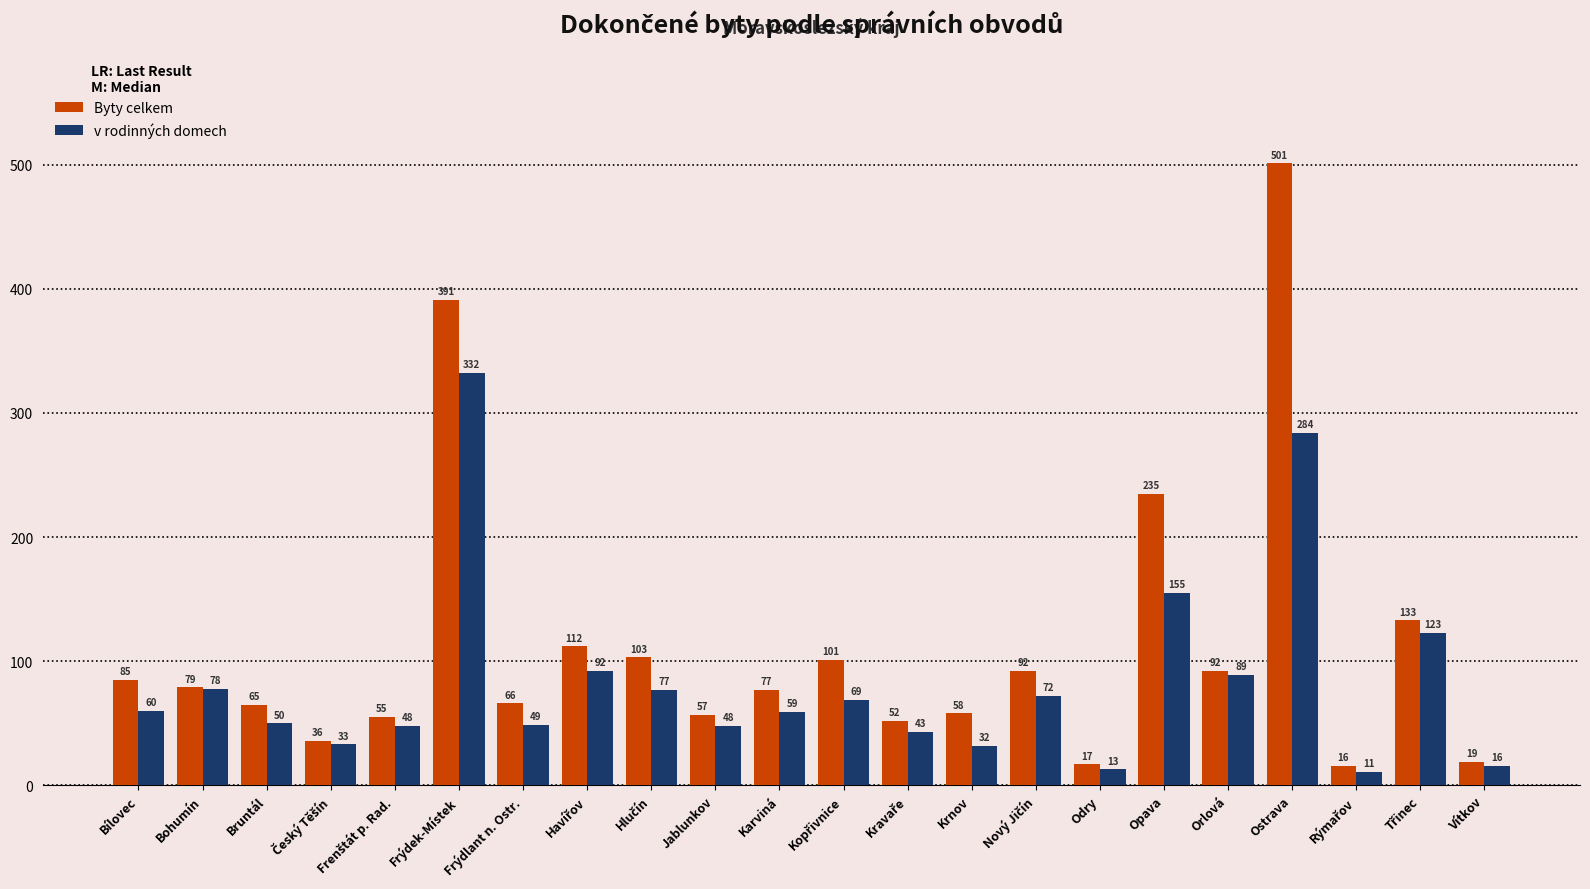

Which series has the widest spread of values?

Byty celkem